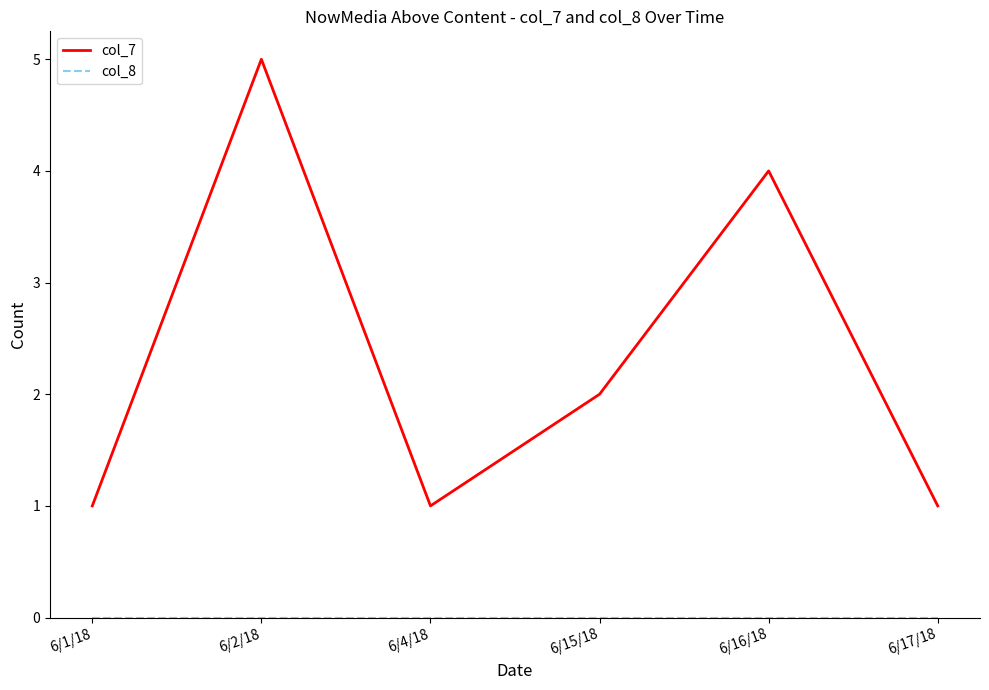

Does the chart have visible grid lines?

No